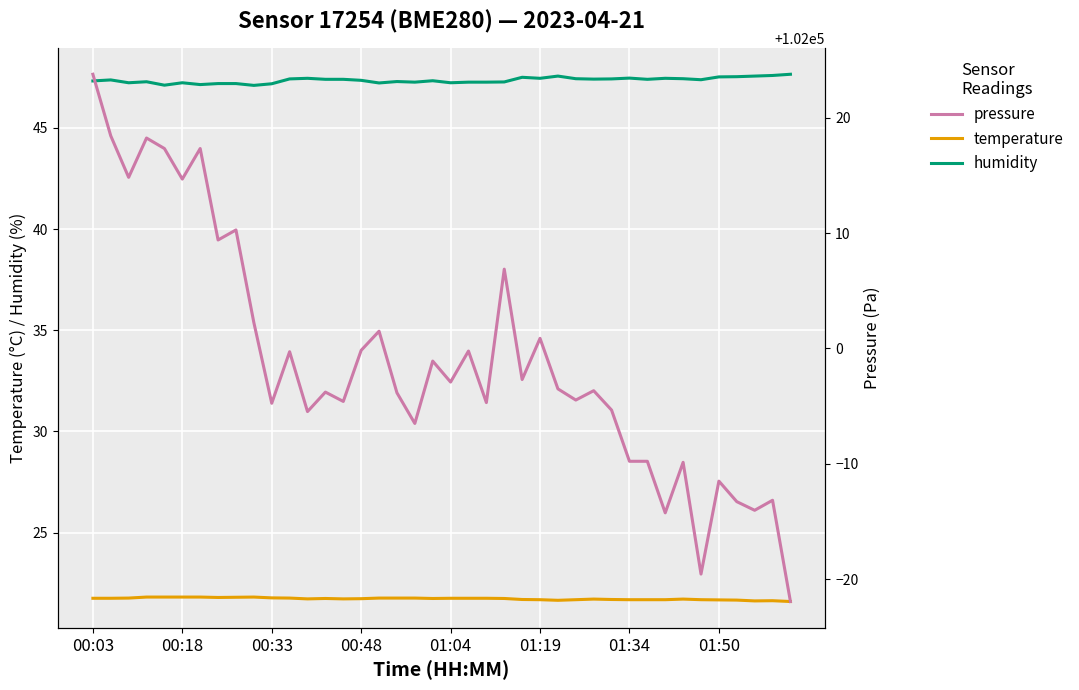

True or false: temperature and pressure cross at least once.

False